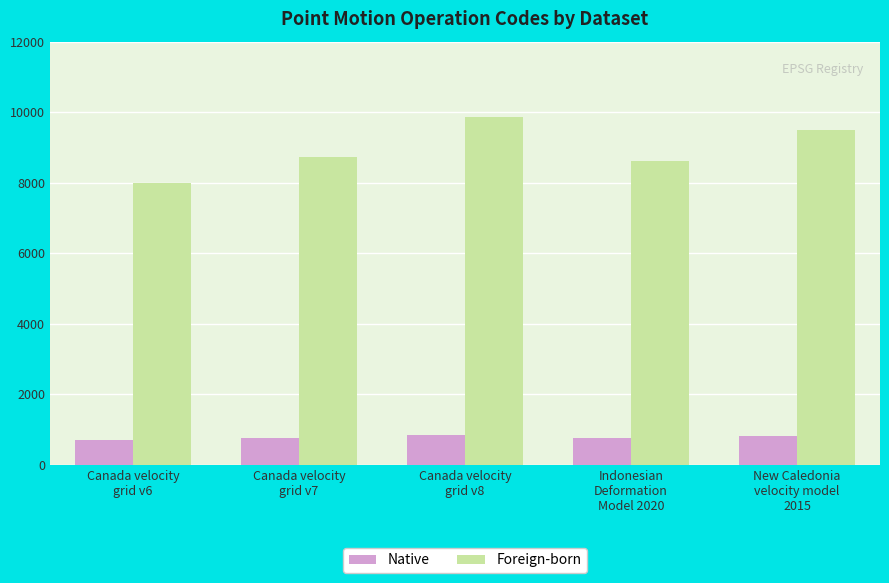

At how many categories does at least one series exceed 5390?

5